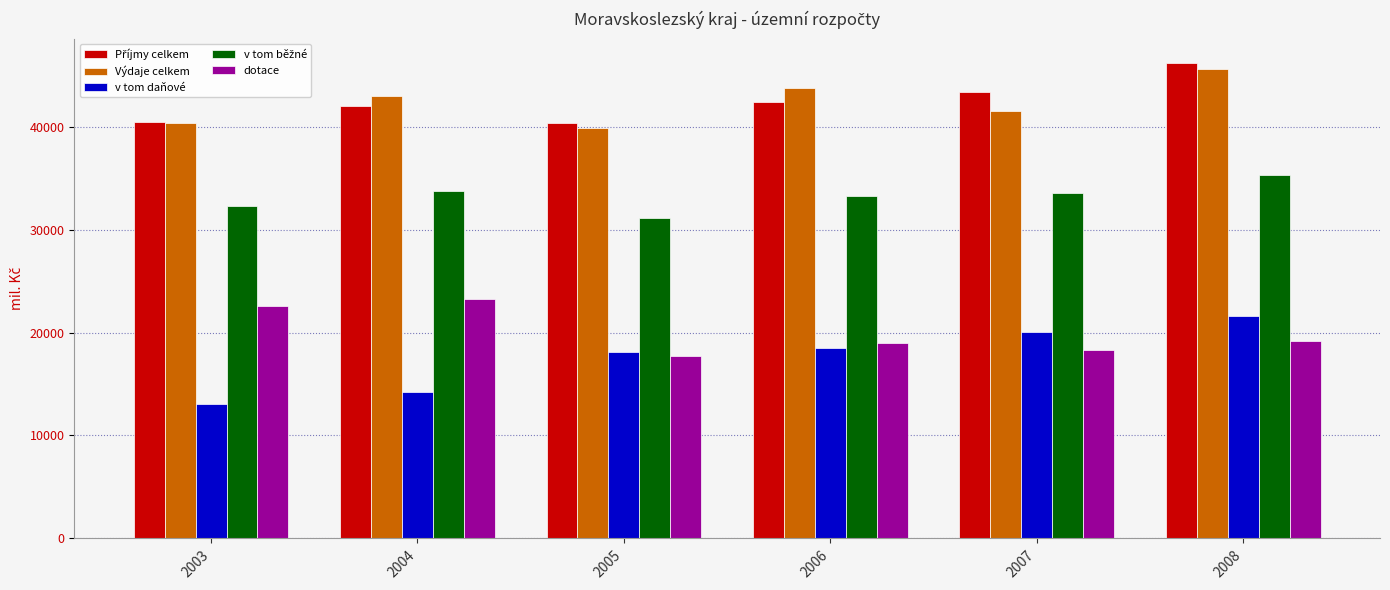

What is the sum of the dotace values at 2008 and 2005?

36901.4